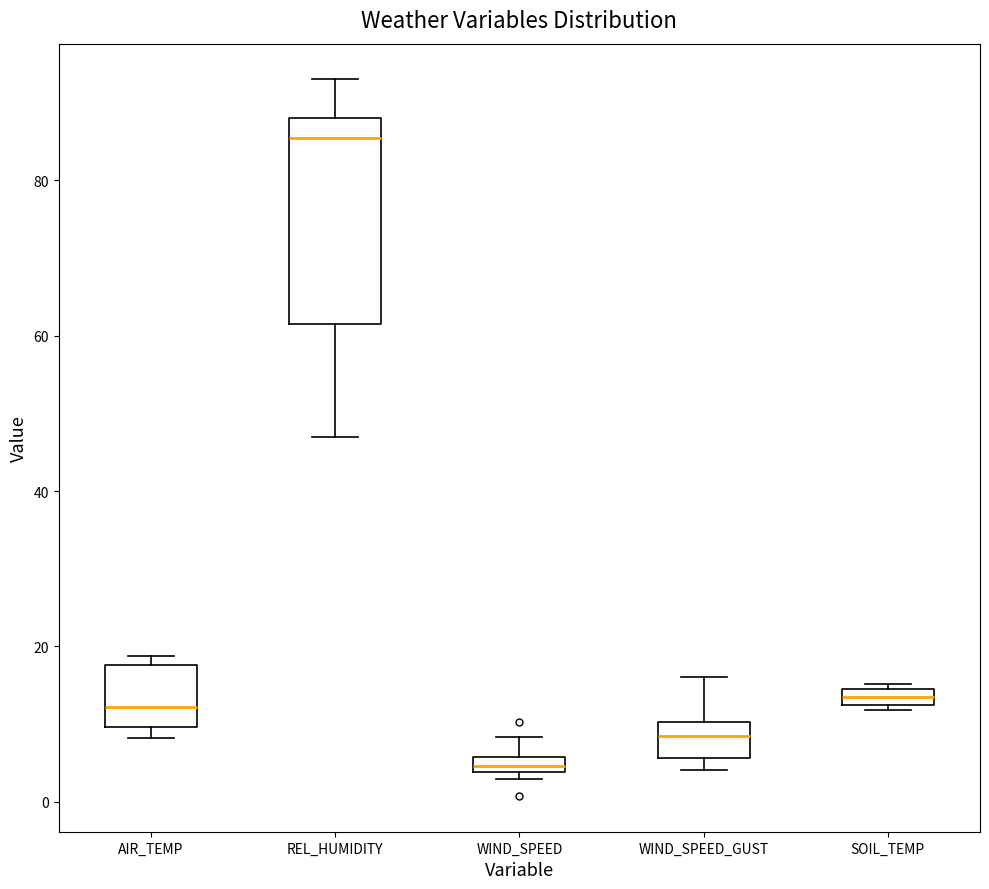

Comparing the boxes themselves (not the whiskers), which one is the tallest?

REL_HUMIDITY